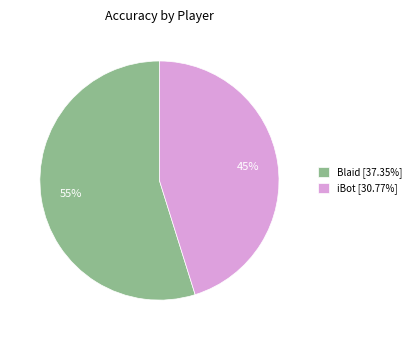

Is it true that Blaid is 55% of the pie?

True